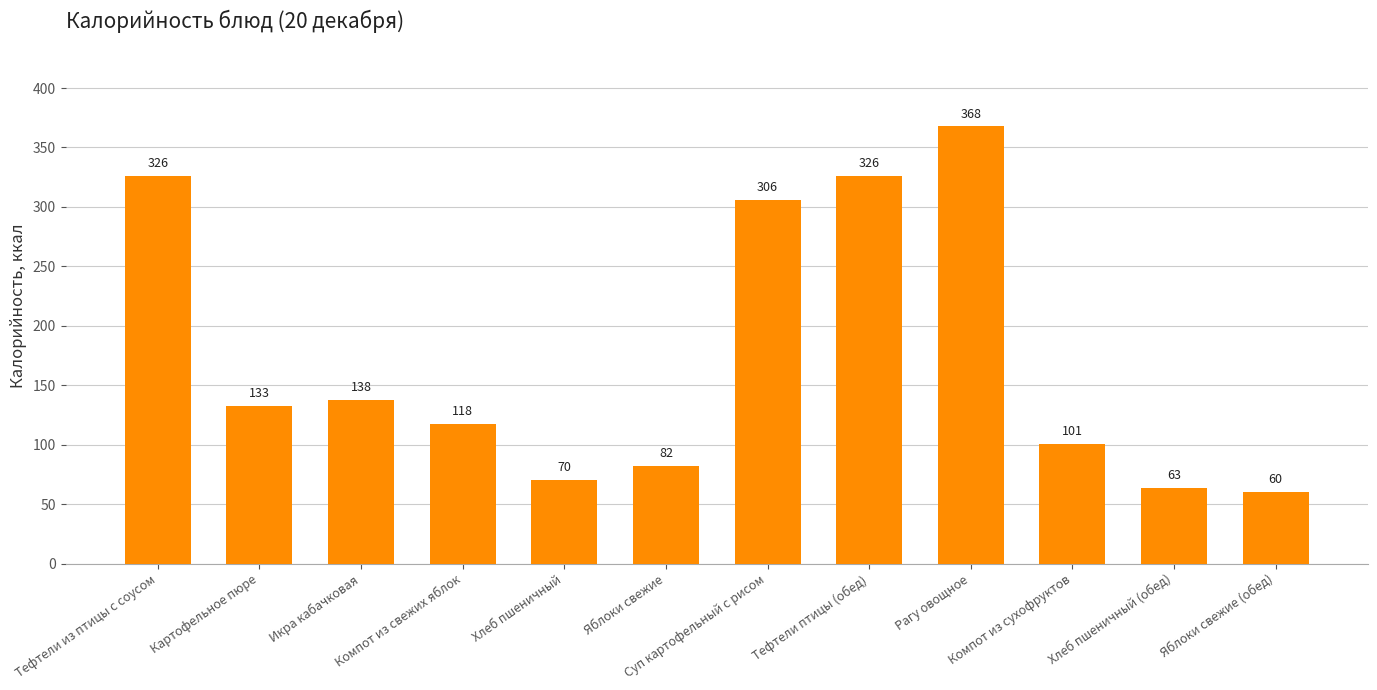

Read the value at Суп картофельный с рисом.

306.1